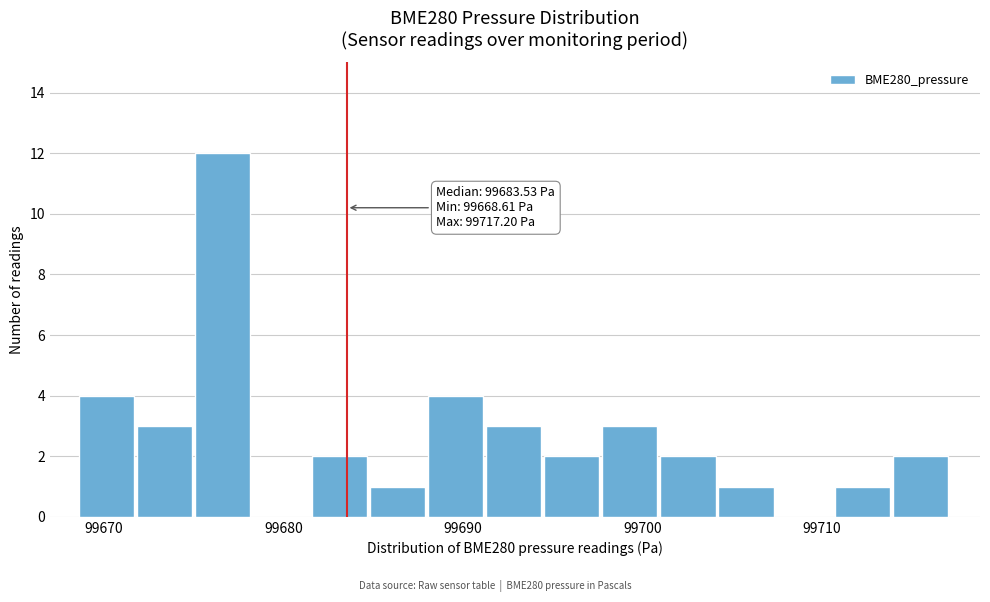

Around what value on the x-axis is the tallest bar? Give the approximate position of its centre, as read against the axis.

99677